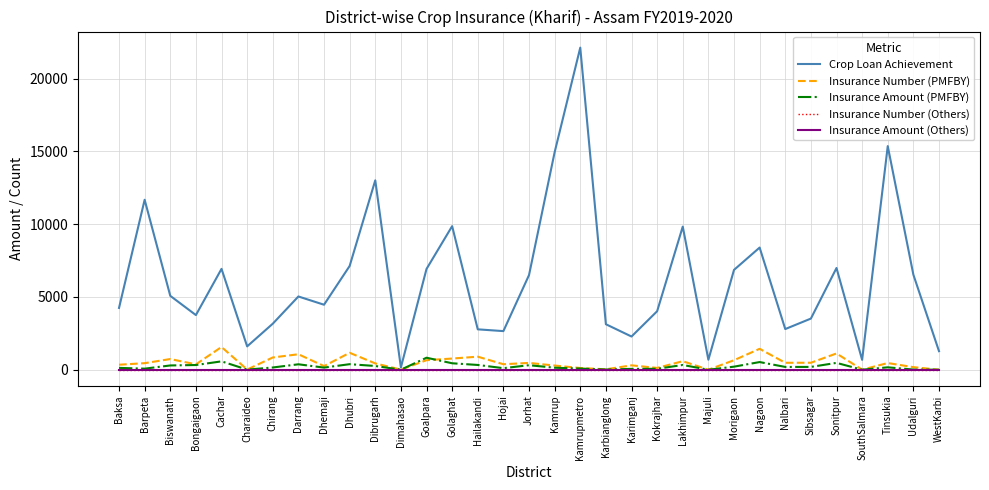

Does the chart display data point markers on the line(s)?

No